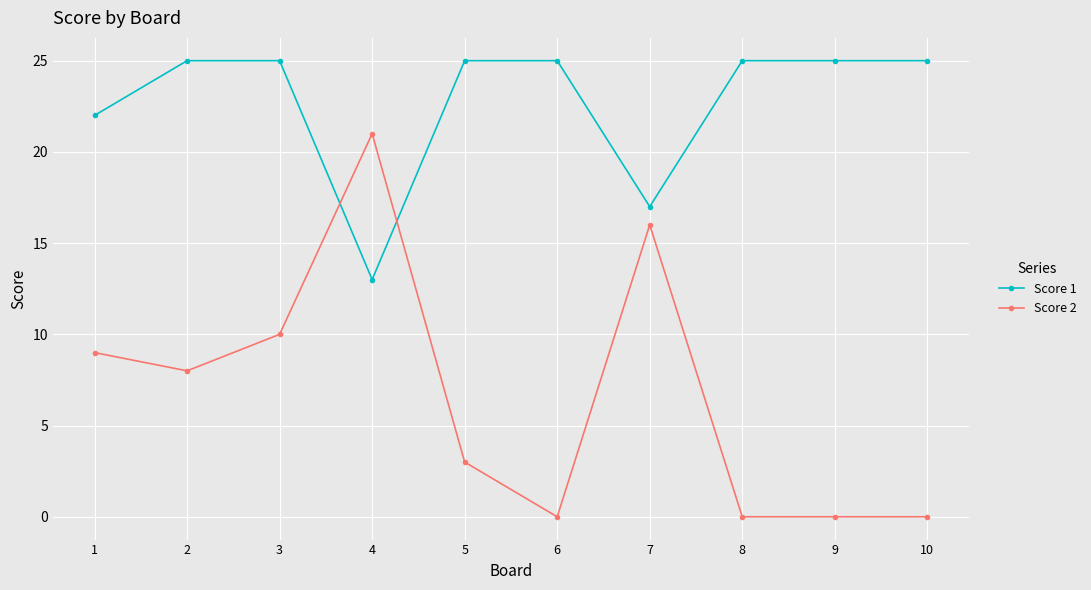

Where is the first local minimum for Score 2?

2